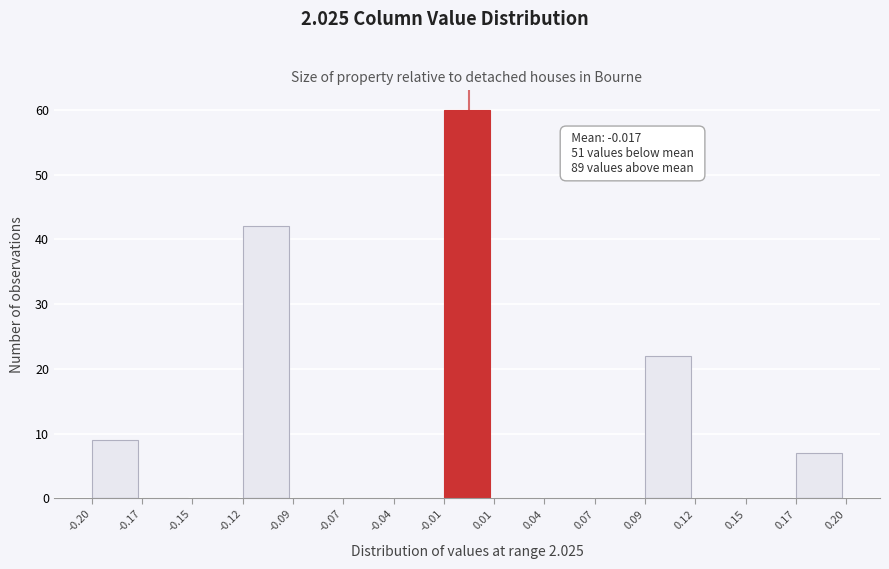

Over which range of the x-axis is the bar tallest?

-0.01 to 0.01